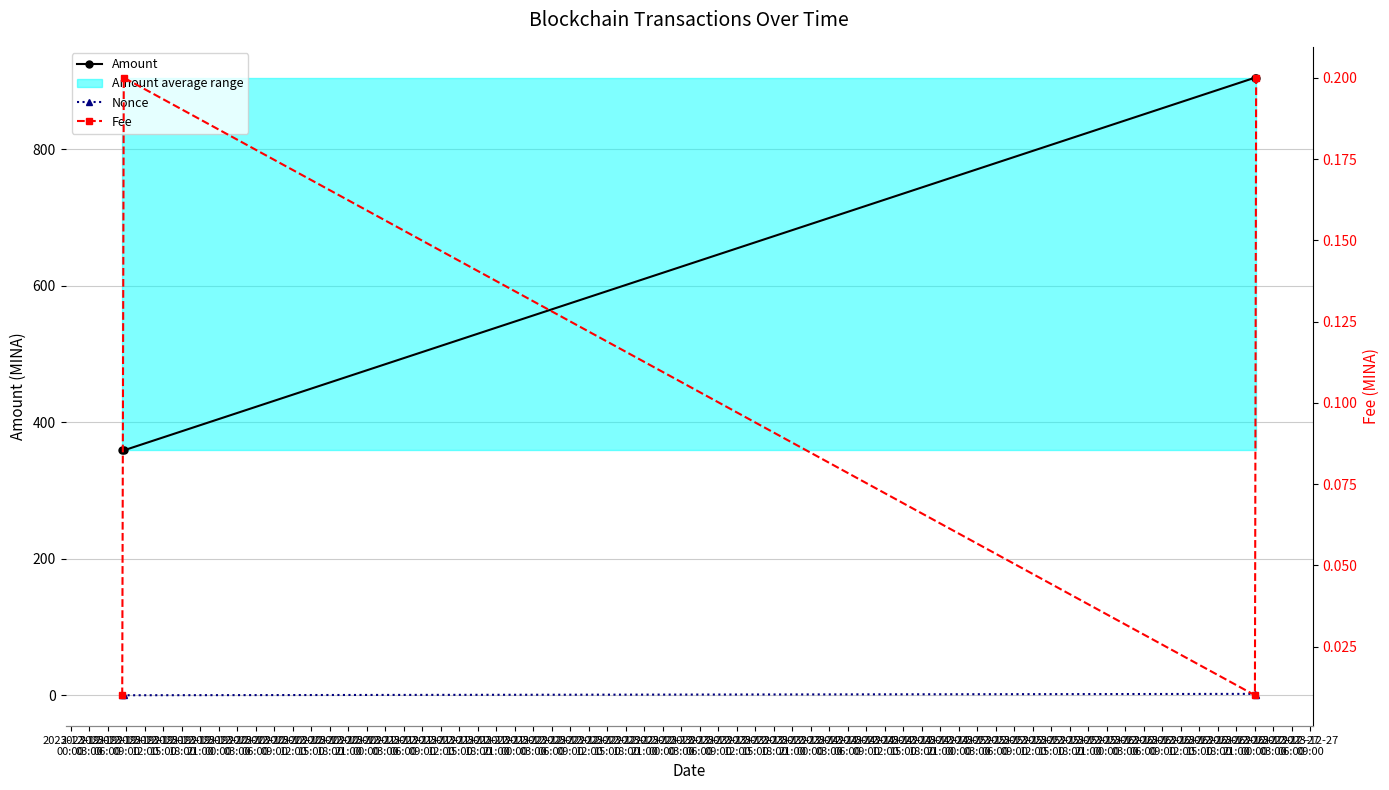

Rank the series at 2023-12-19
00:00 from highest to lowest value.

Amount, Nonce, Fee